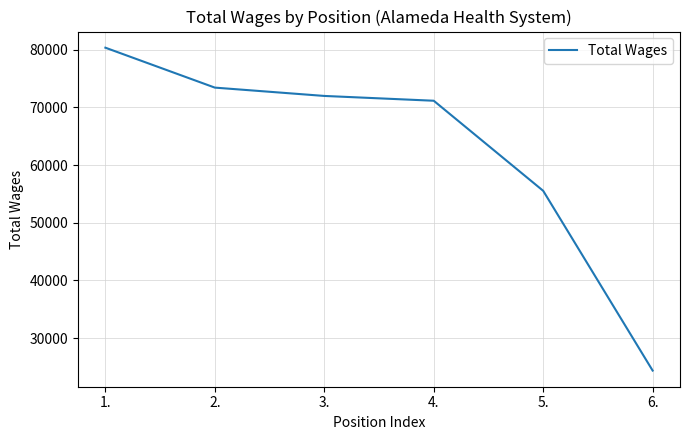

True or false: the data has more than 1 interior local peaks.

False